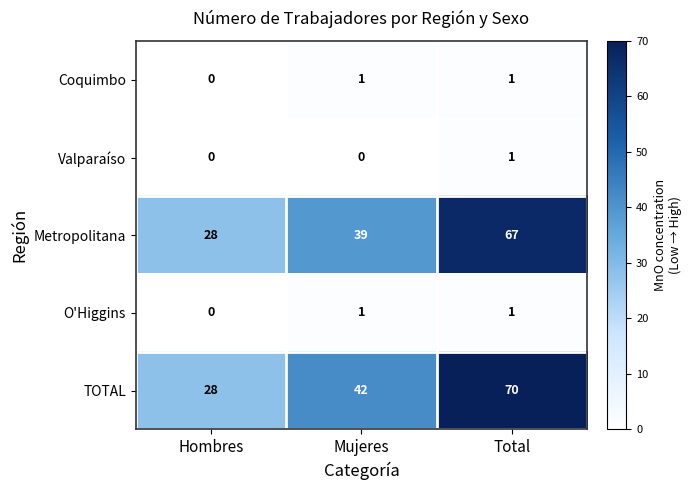

How many TOTAL values are between 28 and 70?

3